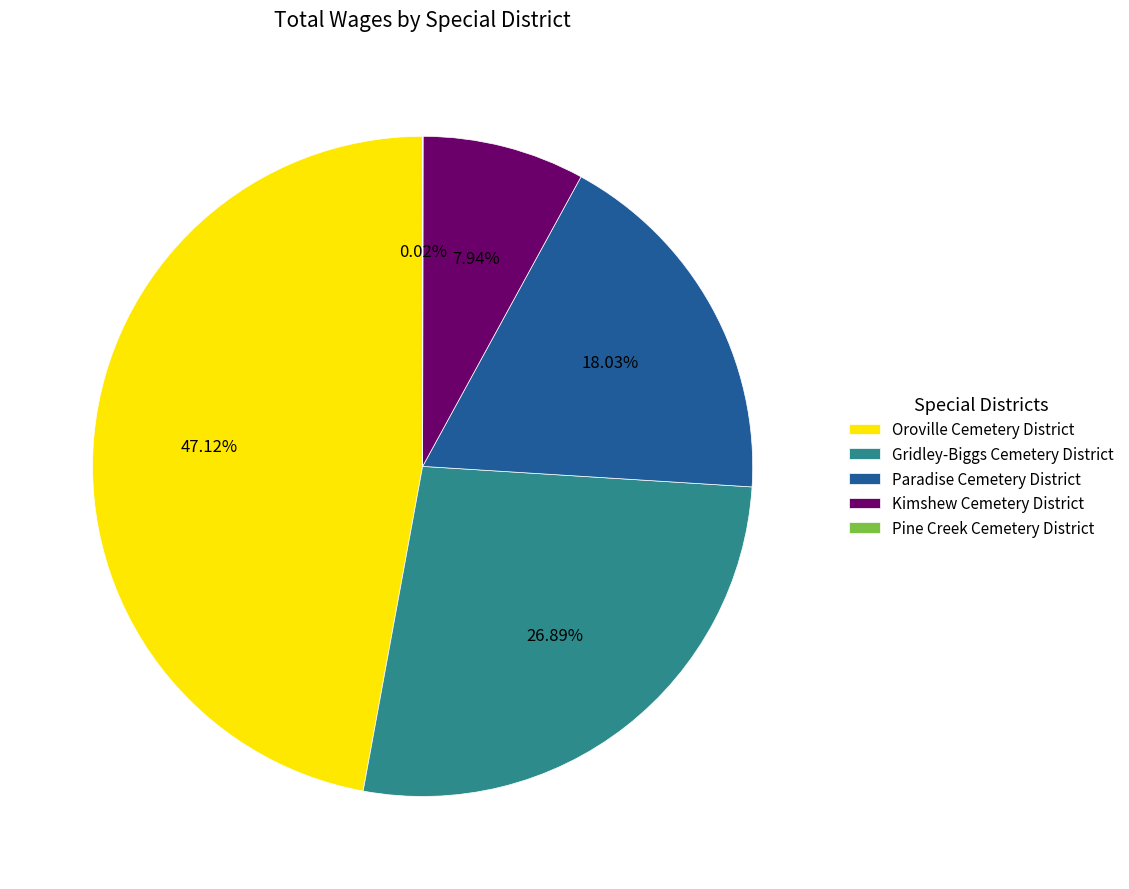

The Paradise Cemetery District slice represents 18% of the pie. True or false?

True